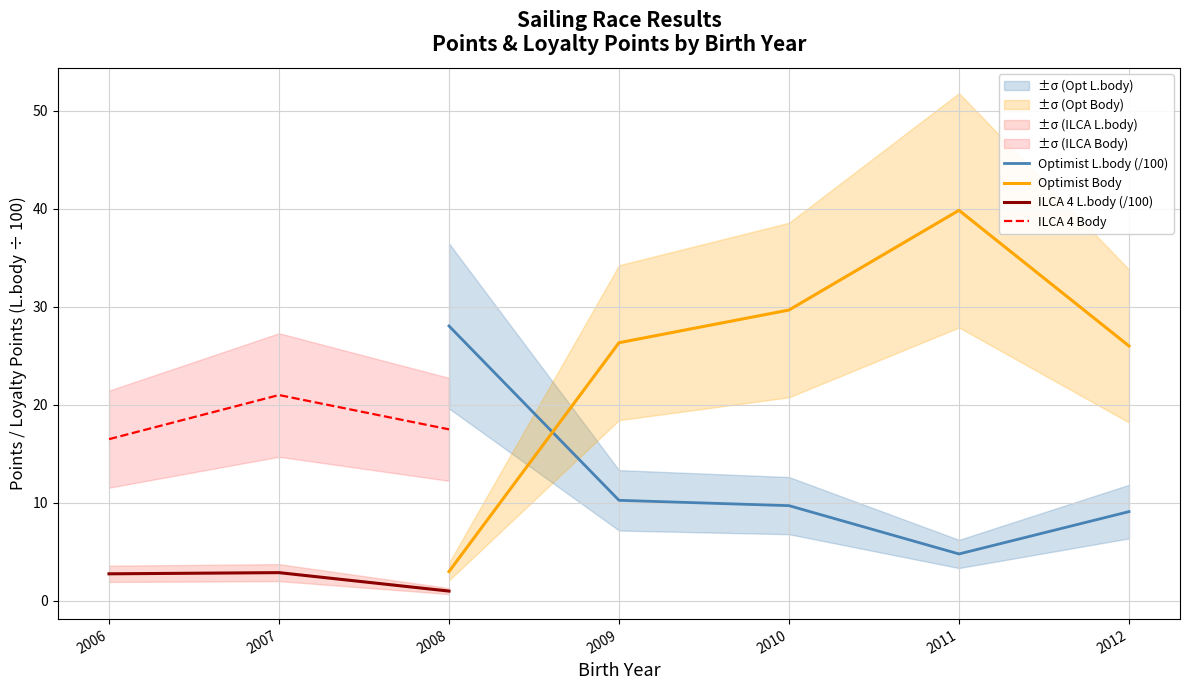

Where is the first local minimum for Optimist L.body (/100)?

2011